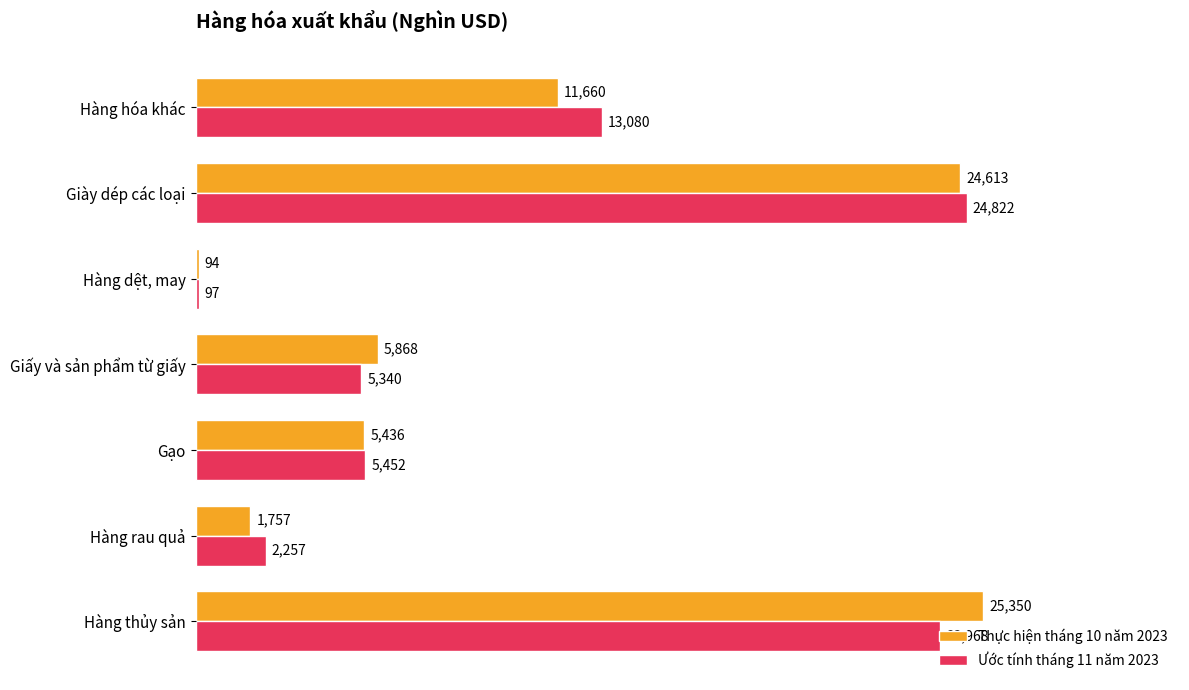

At which label does Thực hiện tháng 10 năm 2023 reach its peak?

Hàng thủy sản